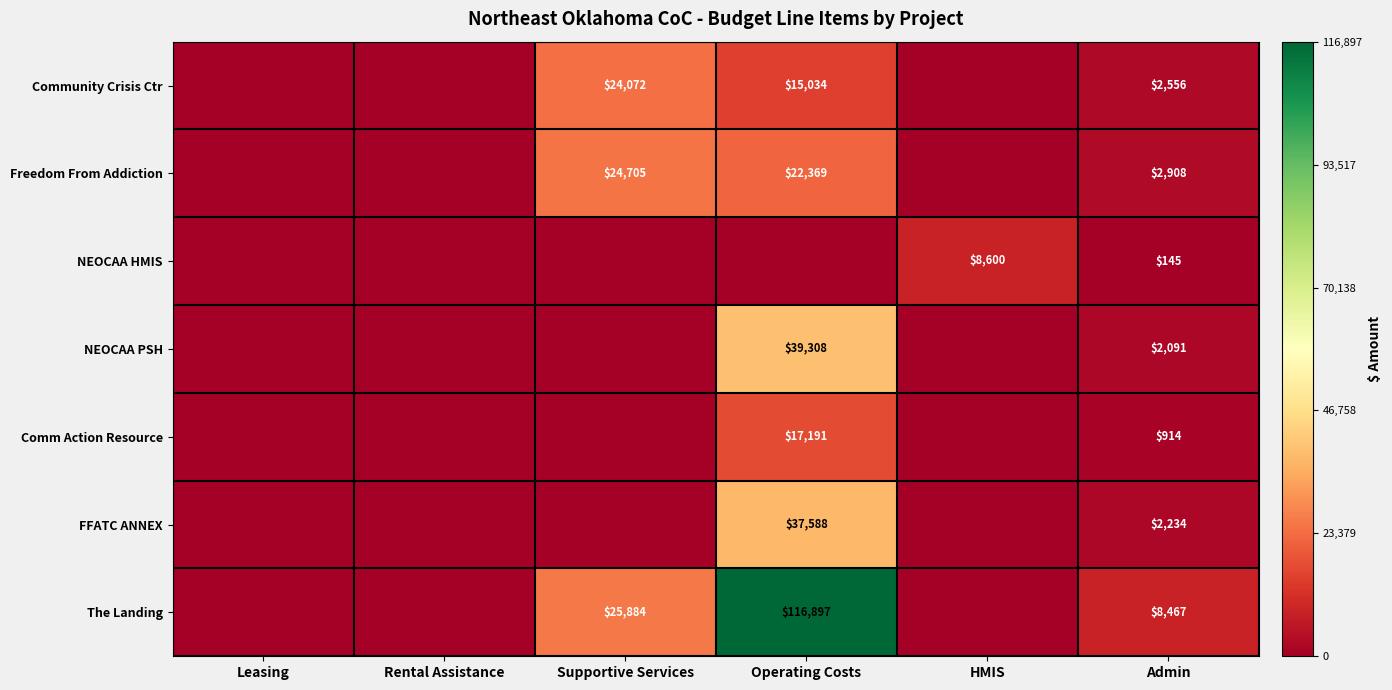

Is it true that NEOCAA HMIS equals 8600 at HMIS?

True